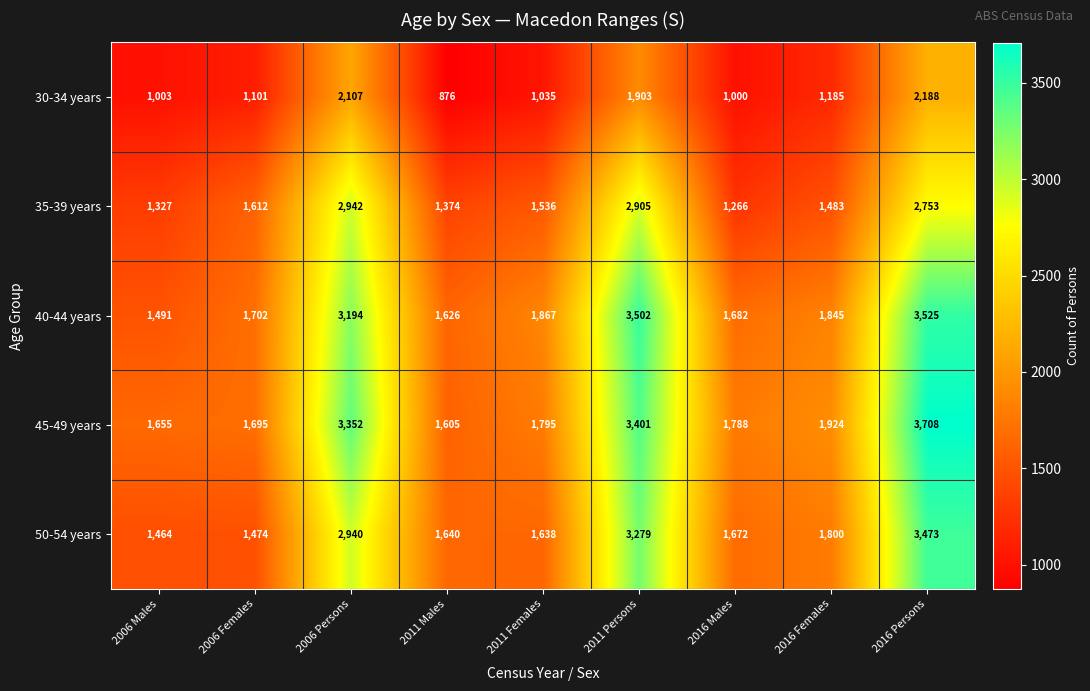

Which series has the largest range (max minus min)?

45-49 years